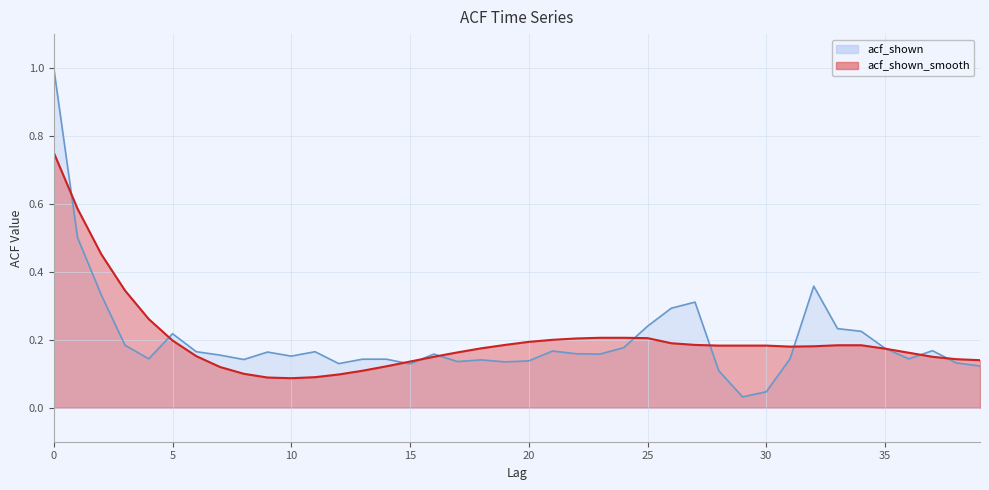

What is the greatest value displayed?

1.0